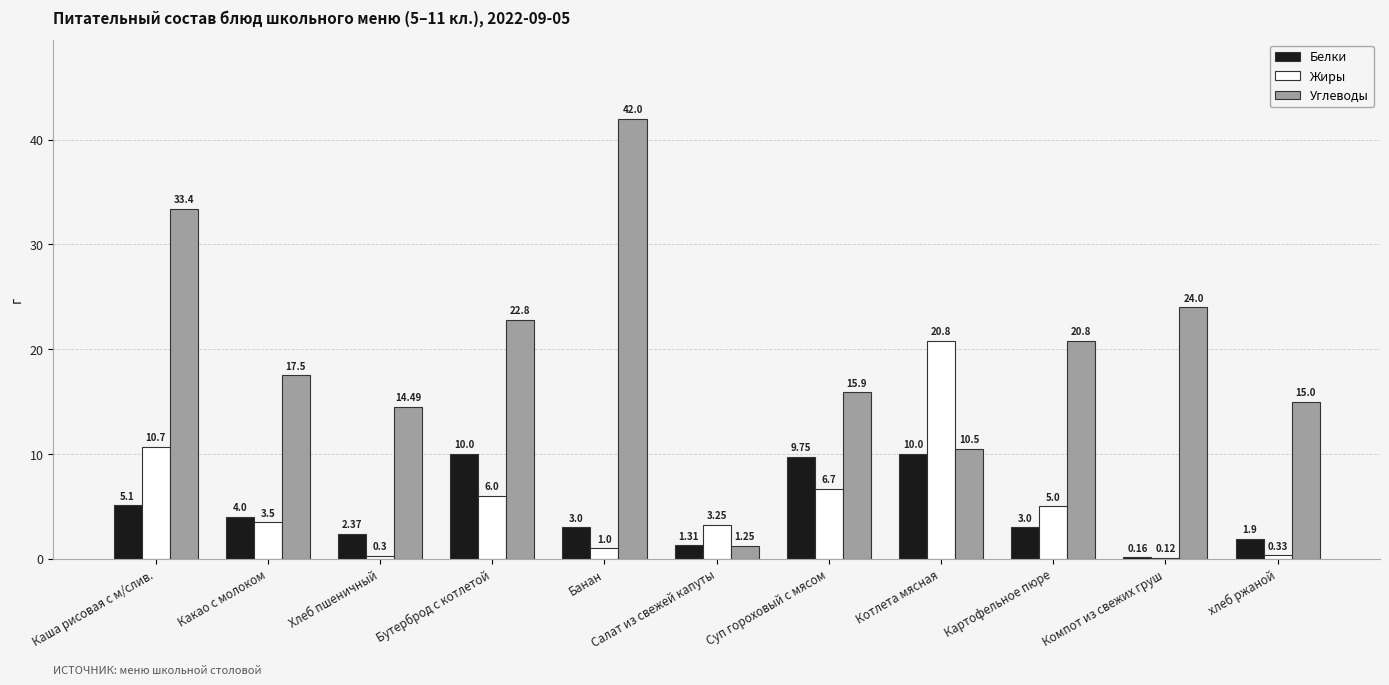

What is the highest value of the Белки series?

10.0